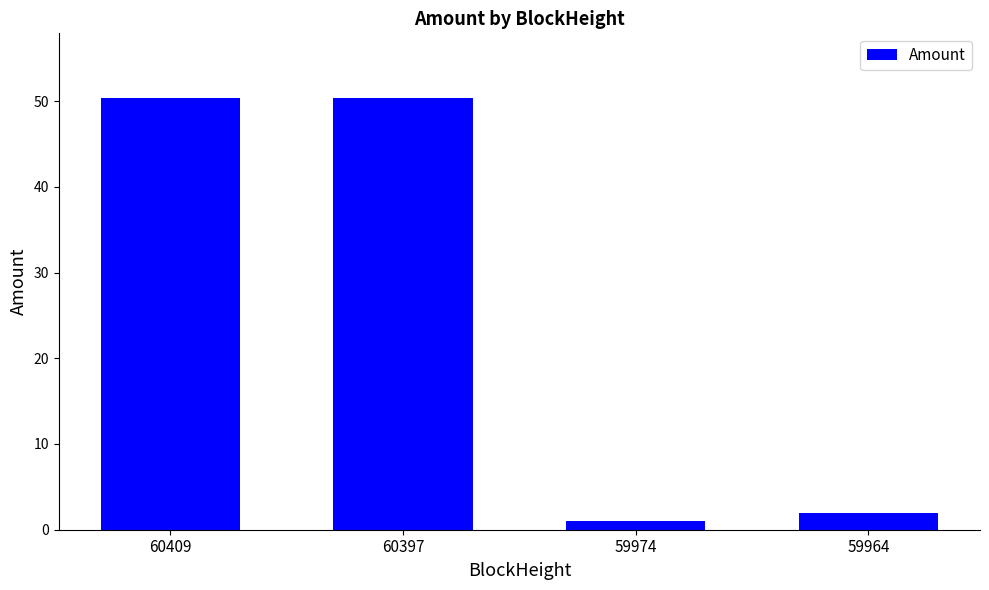

What is the value of the 2nd bar from the left?

50.3